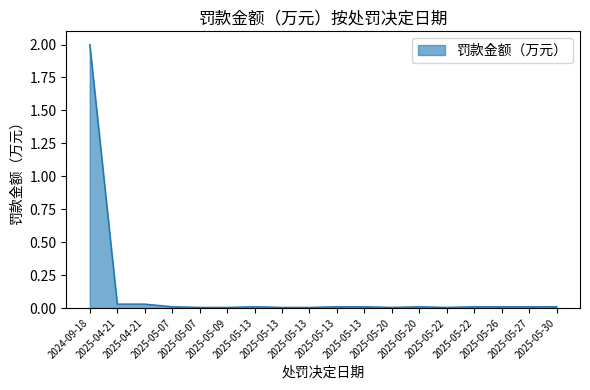

Is this an area chart (filled region under the line)?

Yes